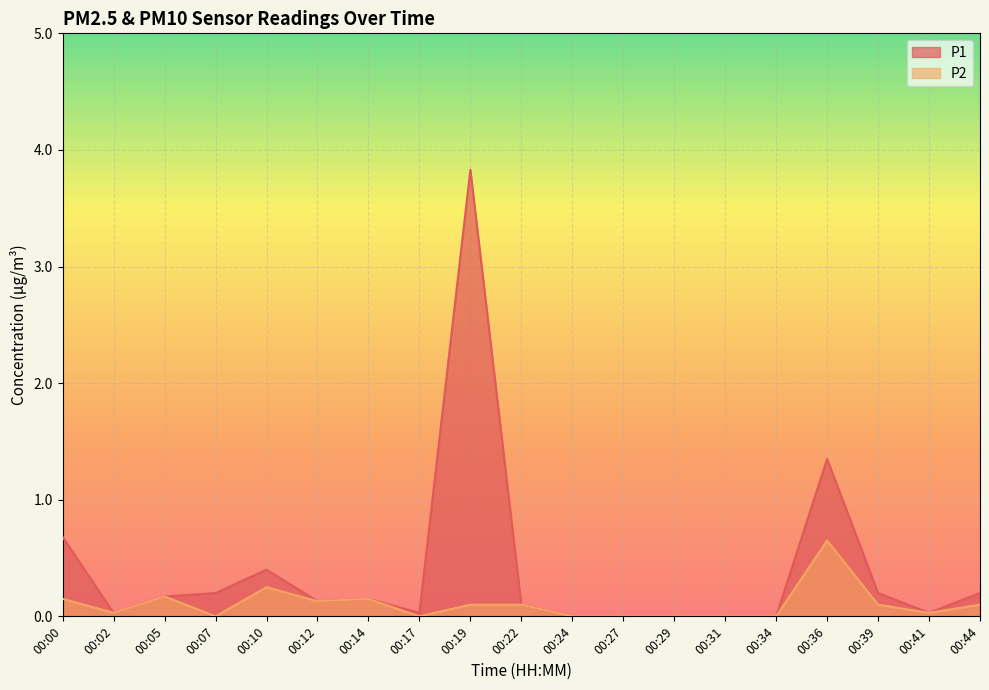

The value of P1 at 00:10 is 0.4. True or false?

True